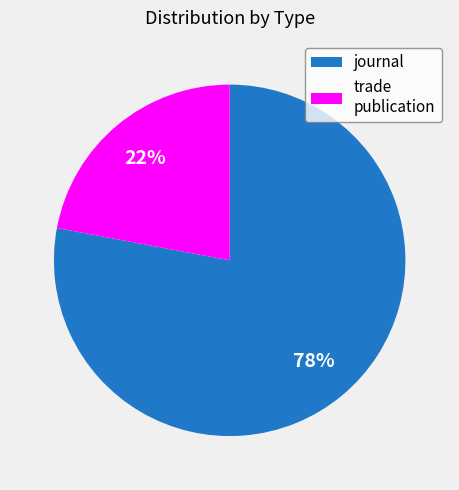

To the nearest percent, what is the difference between the largest and smallest slice percentages?

56%